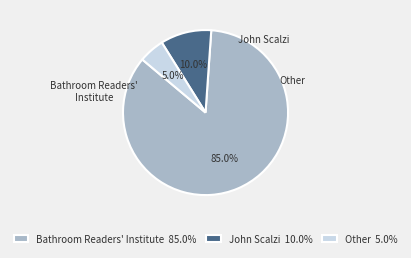

To the nearest percent, what portion does John Scalzi represent?

10%